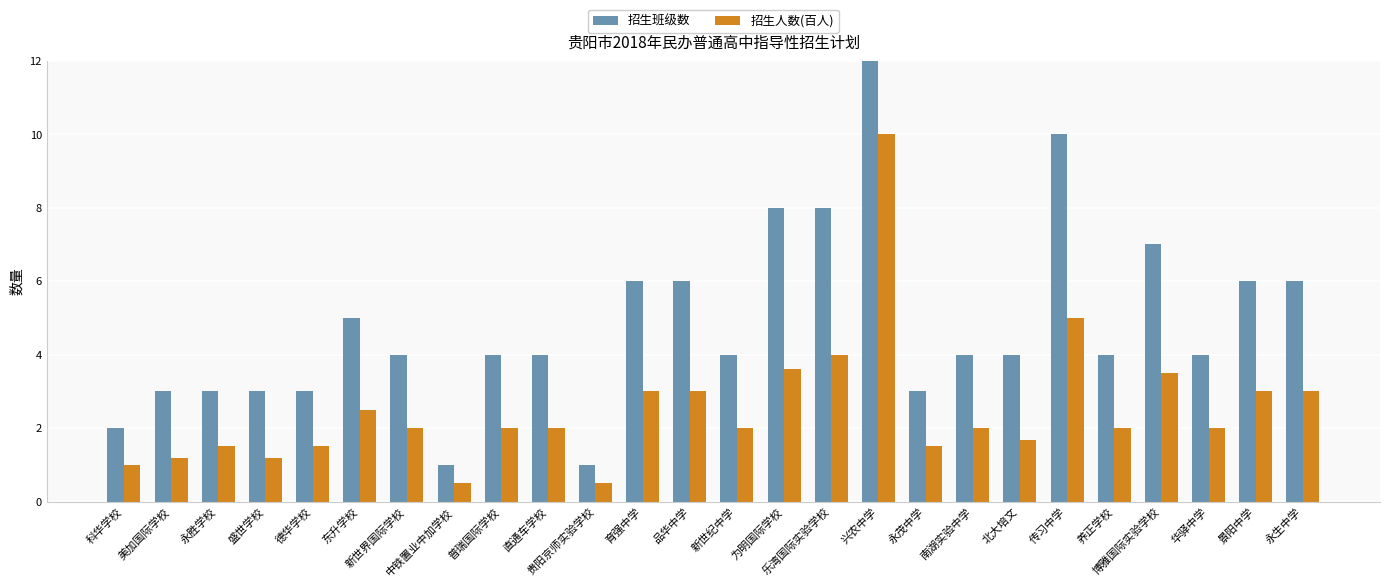

How many data points in 招生人数(百人) are less than 2?

9